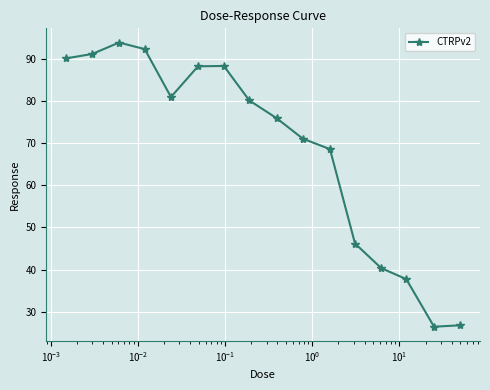

True or false: the data has more than 1 interior local peaks.

True